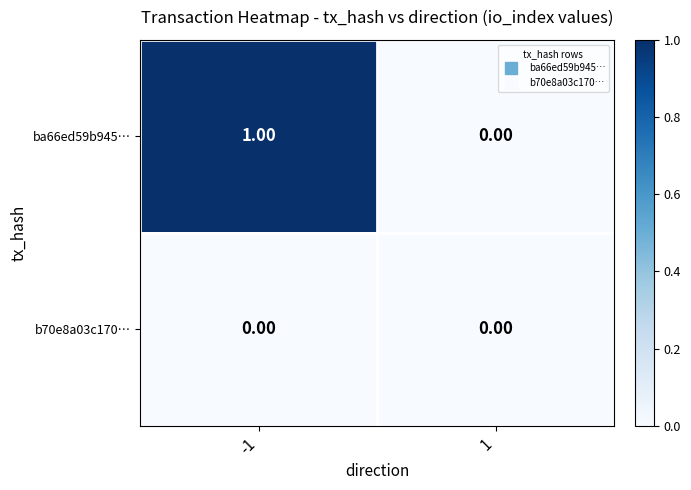

Is the value of b70e8a03c170… at 1 greater than the value of ba66ed59b945… at -1?

No